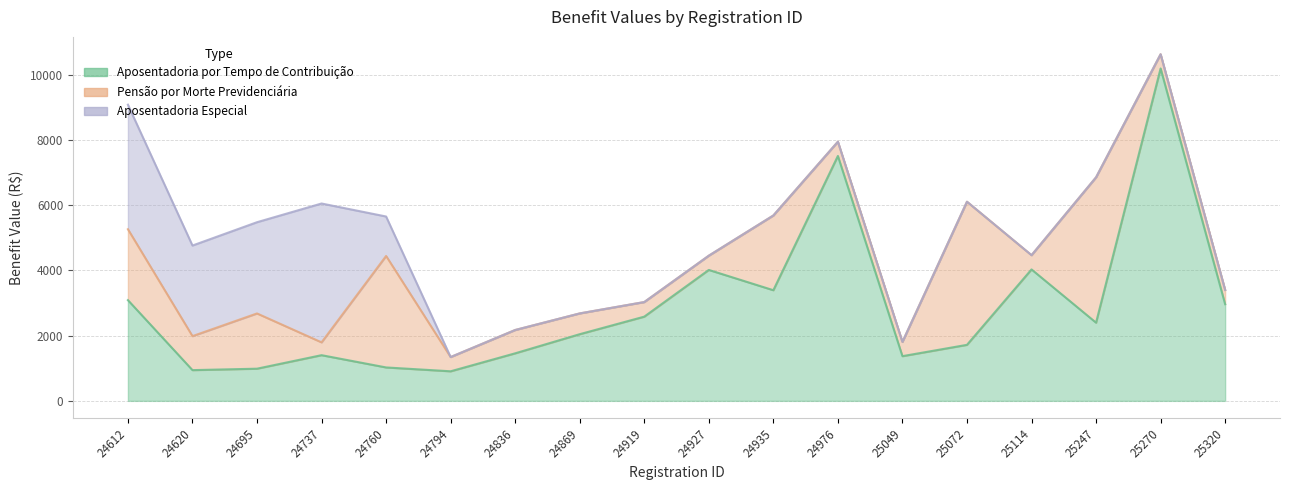

What is the total value across all series at 25114?

4466.5